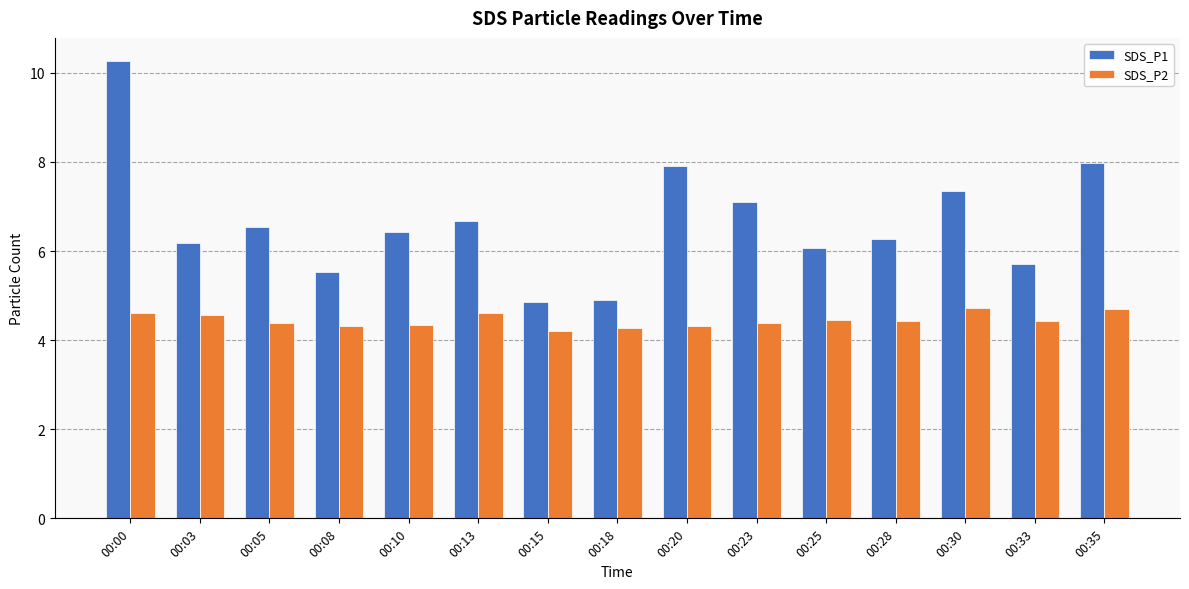

Is it true that SDS_P2 equals 7.6 at 00:08?

False